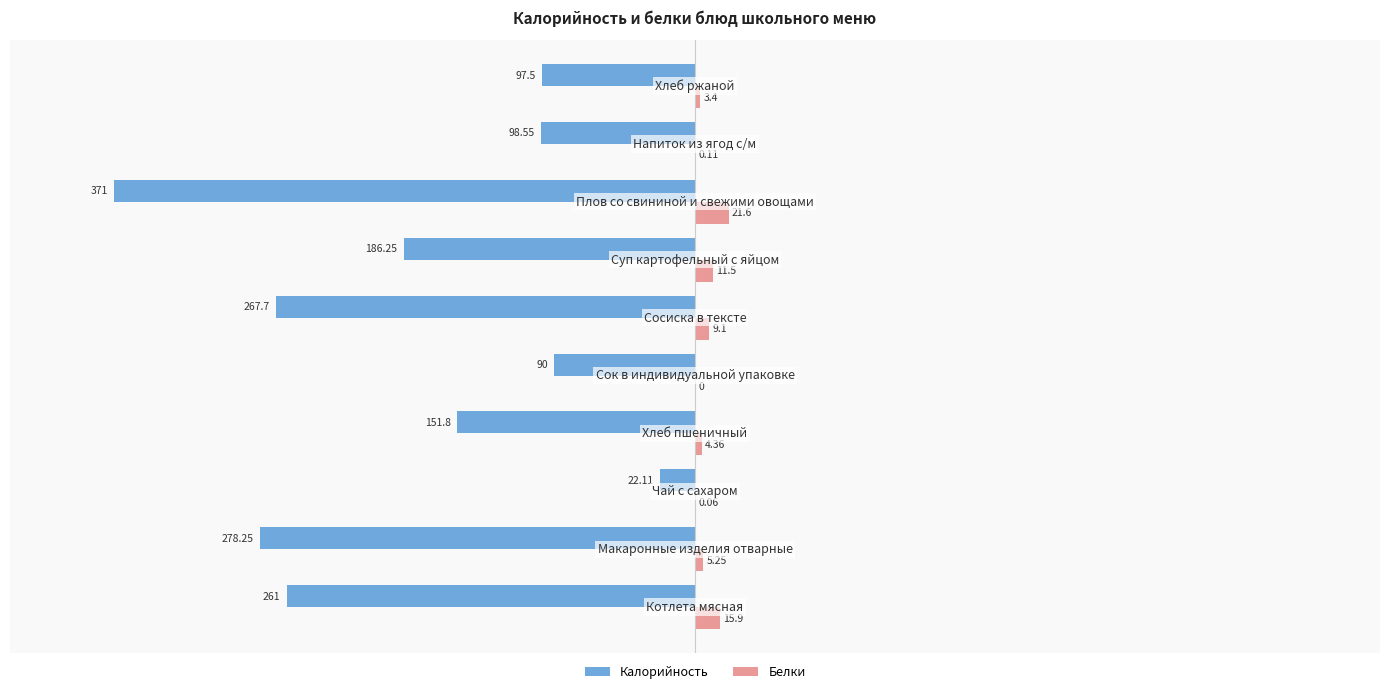

Which series has the largest total across all categories?

Белки